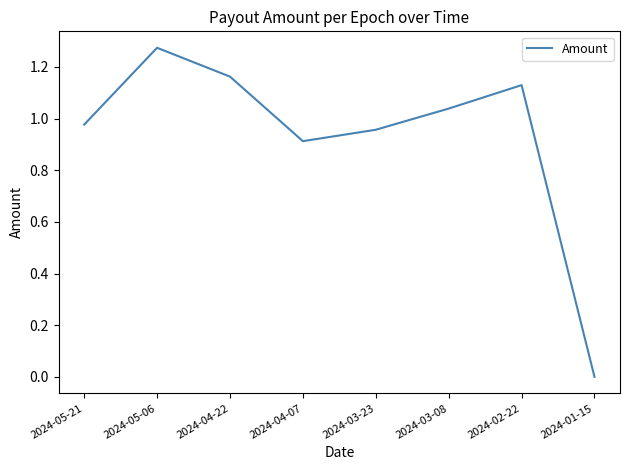

What position from the right is 2024-01-15?

1